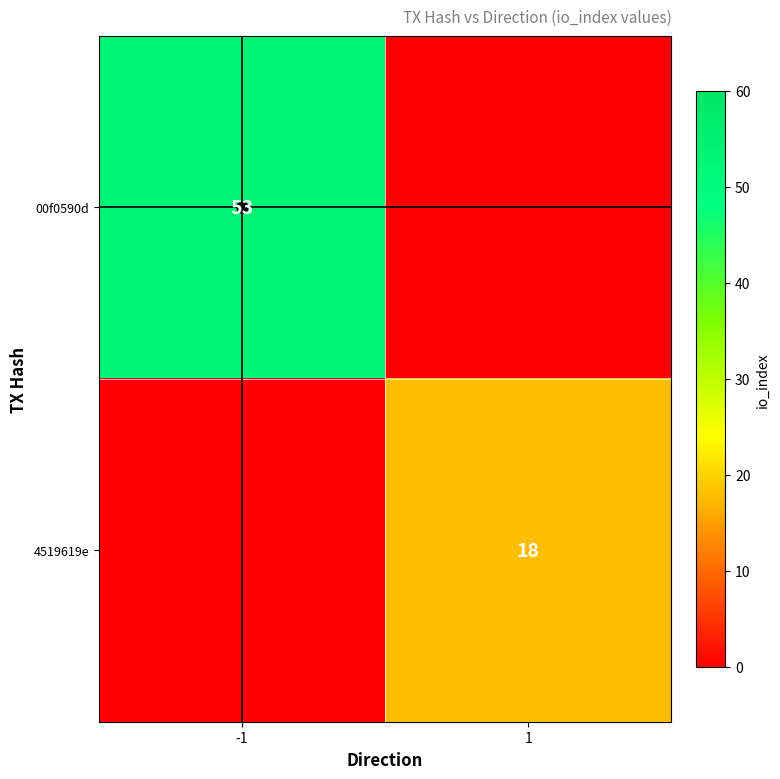

Is the value of 00f0590d at 1 greater than the value of 4519619e at -1?

No